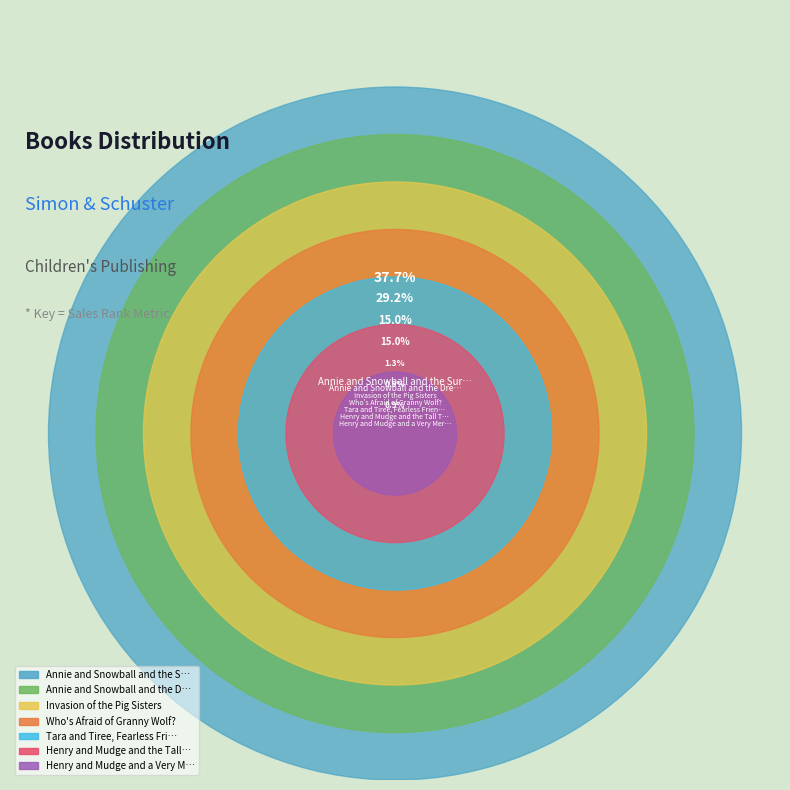

To the nearest percent, what portion does Tara and Tiree, Fearless Friends represent?

1%